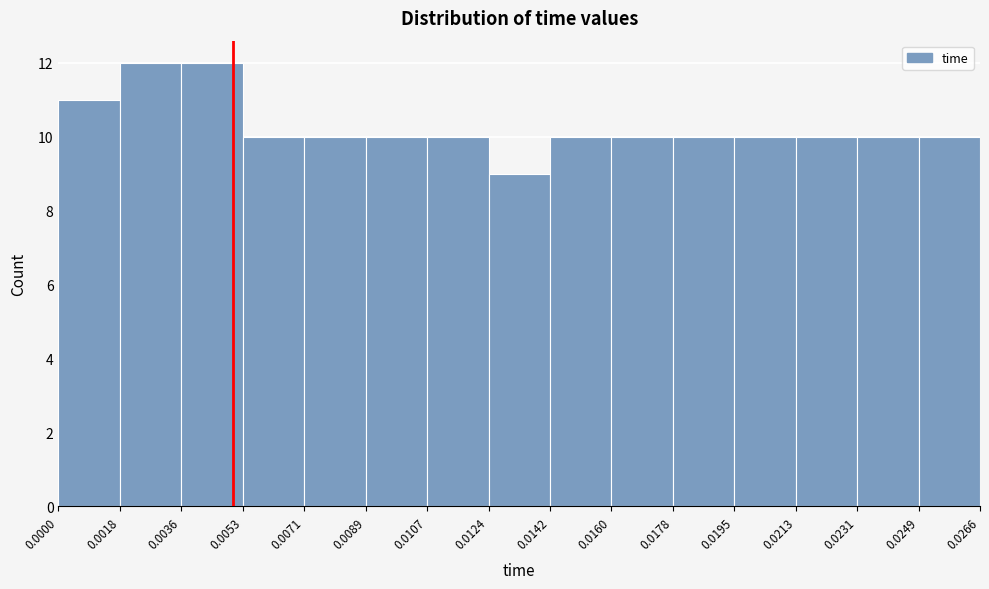

What is the height of the bar covering 0.0231 to 0.0249 on the x-axis? The values are not printed on the chart, so give them approximately, as read against the axis.

10